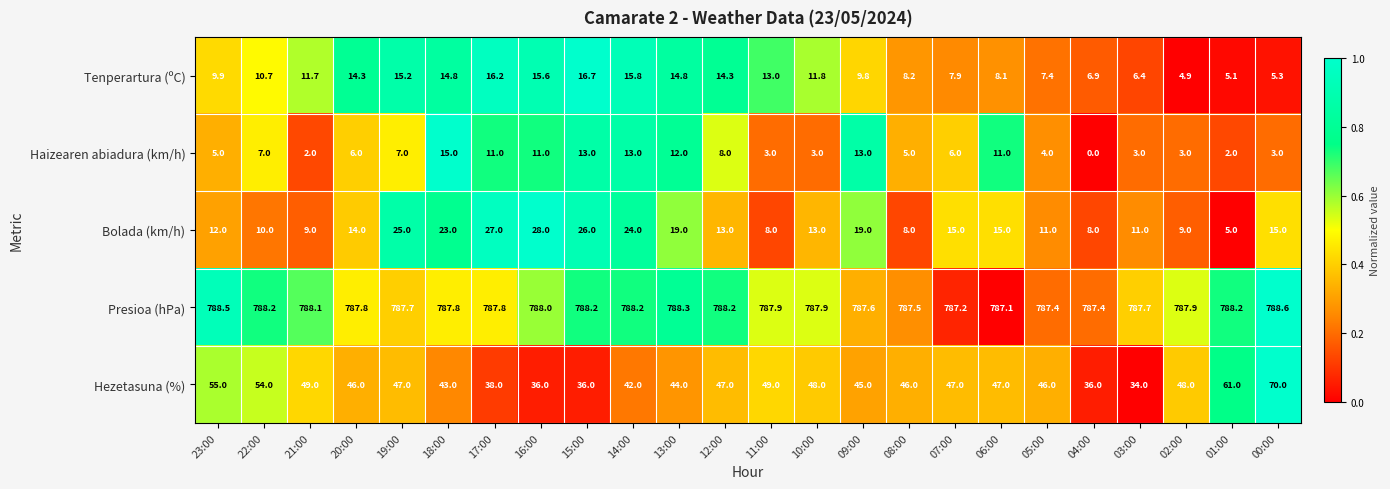

Which series has the largest range (max minus min)?

Hezetasuna (%)